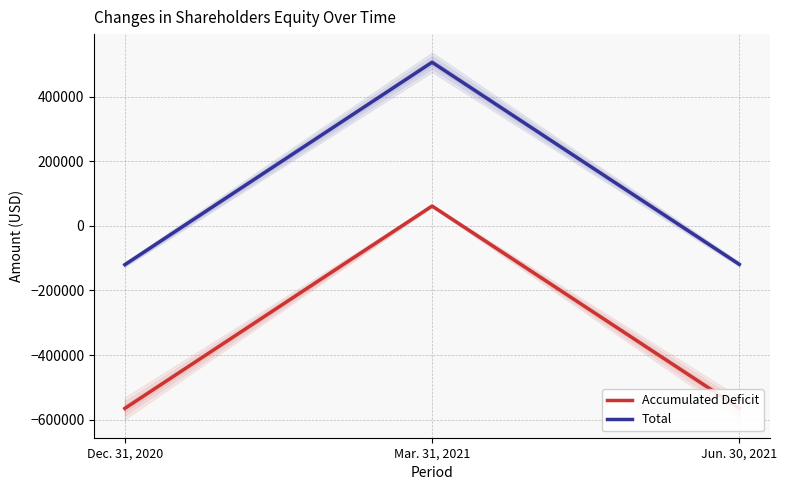

Which has a higher value, Mar. 31, 2021 or Dec. 31, 2020?

Mar. 31, 2021